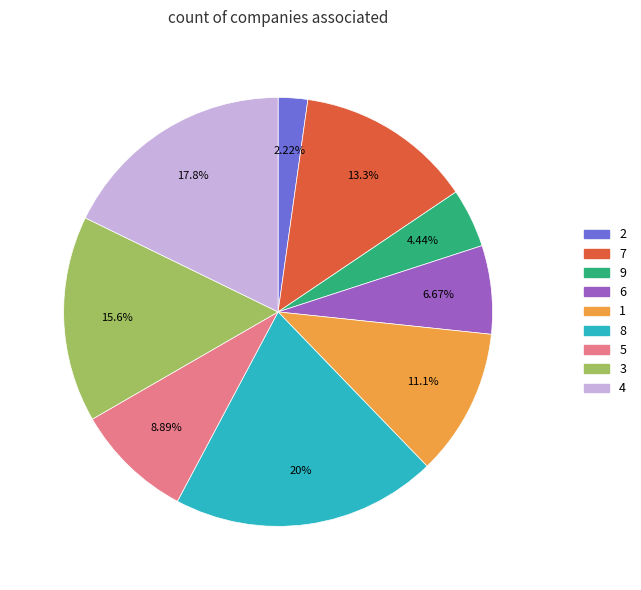

To the nearest percent, what is the average slice percentage?

11%